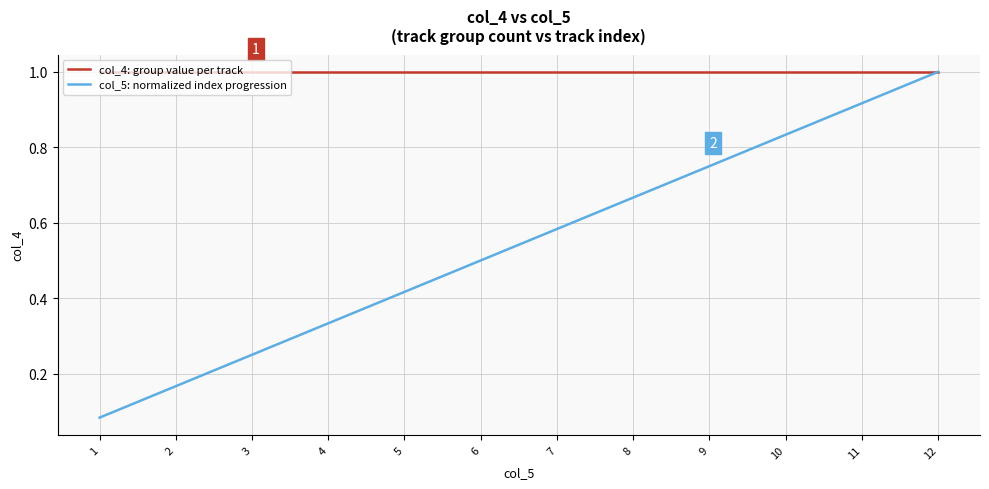

At which category is the sum across all series the highest?

12